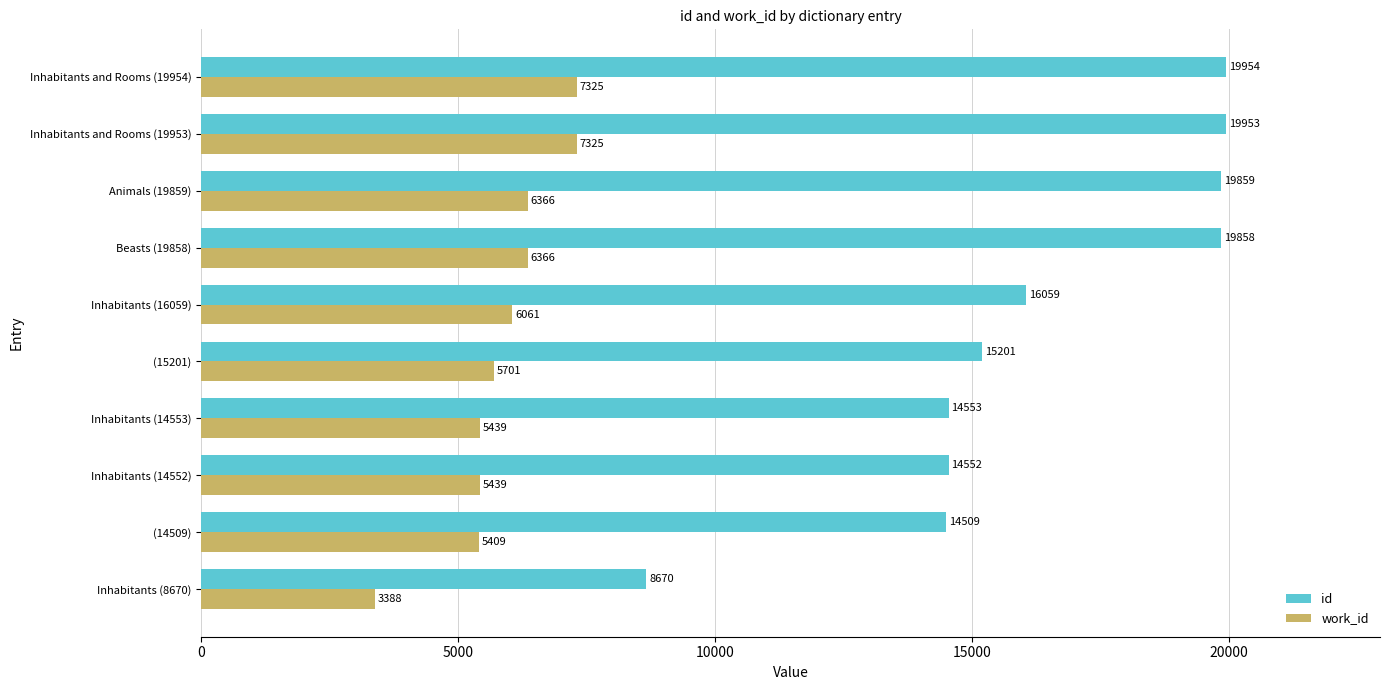

Between Inhabitants (8670) and (14509), which series saw the biggest shift?

id